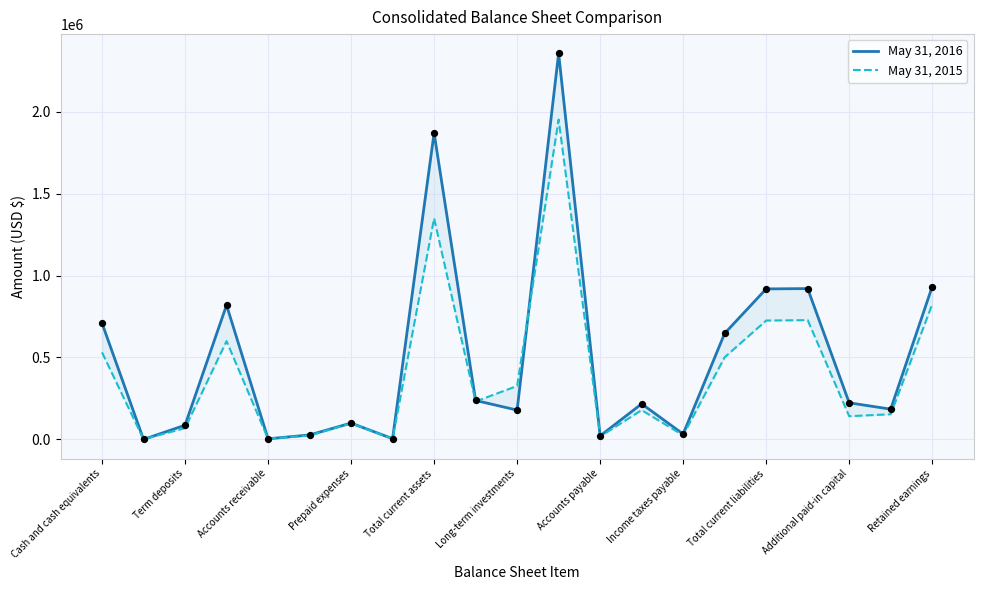

Which series has the largest total across all categories?

May 31, 2016